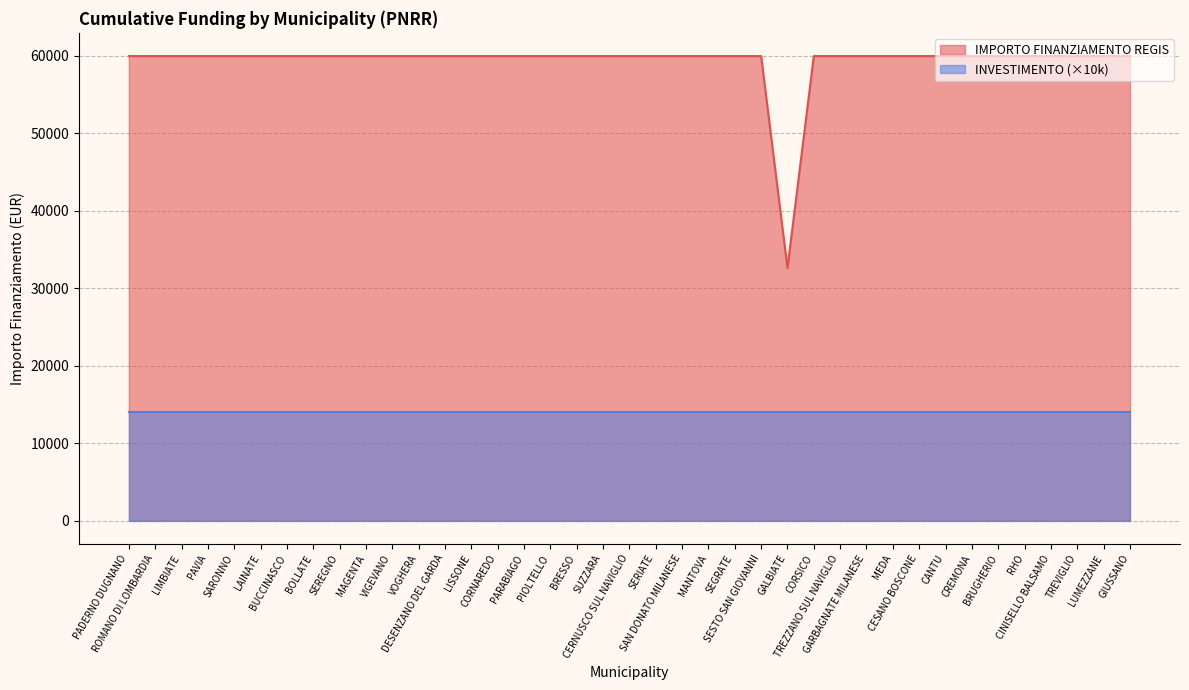

The value at CREMONA is 22025. True or false?

False